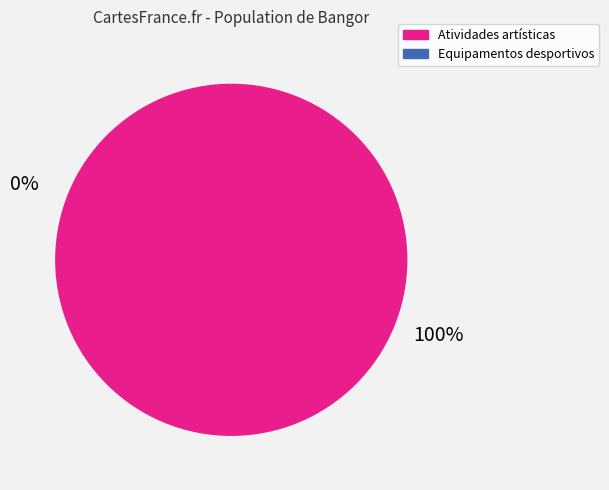

How many segments does this pie chart have?

2